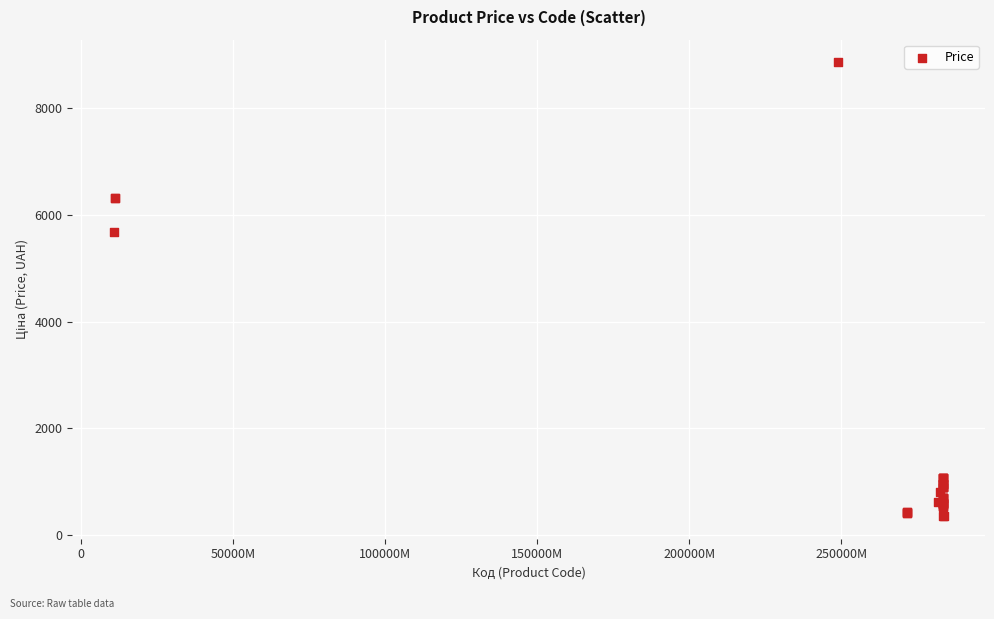

What Y value in the scatter plot is closest to 4608?

5673.8